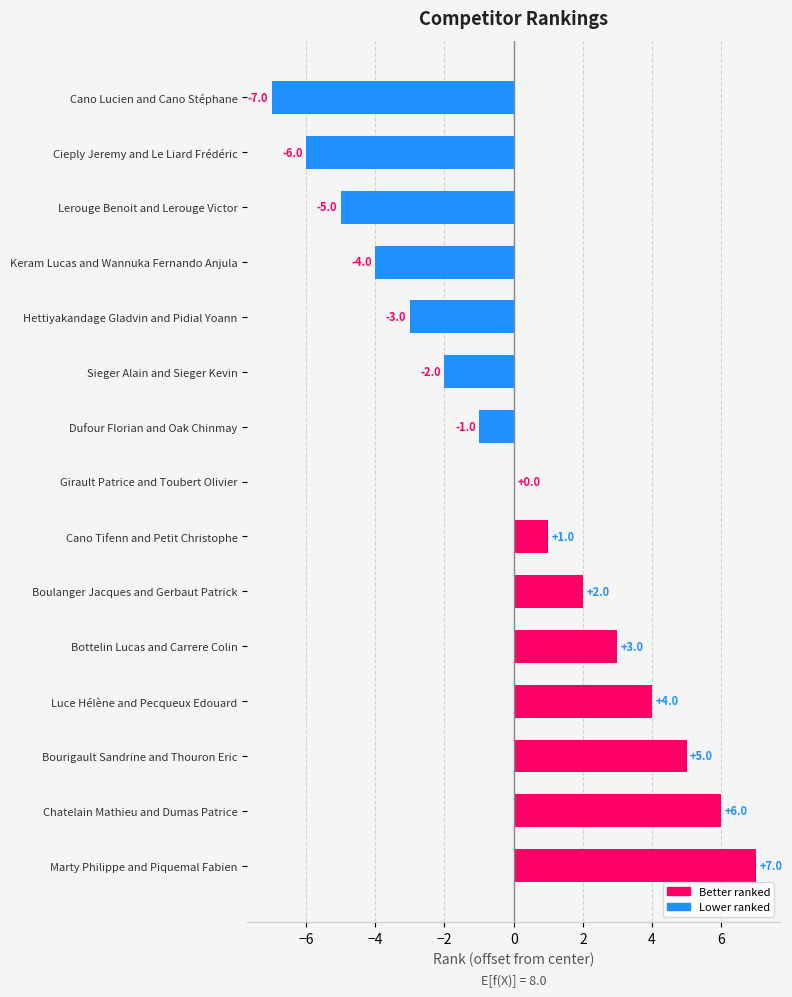

What is the sum of the values at Bottelin Lucas and Carrere Colin and Chatelain Mathieu and Dumas Patrice?

9